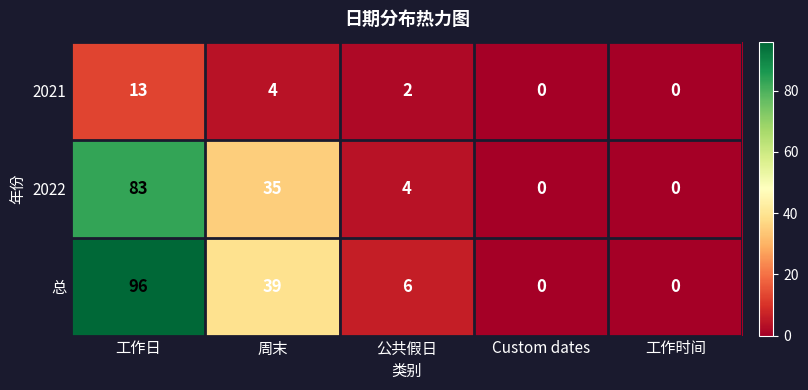

At 周末, list the series in order from smallest to largest.

2021, 2022, 总